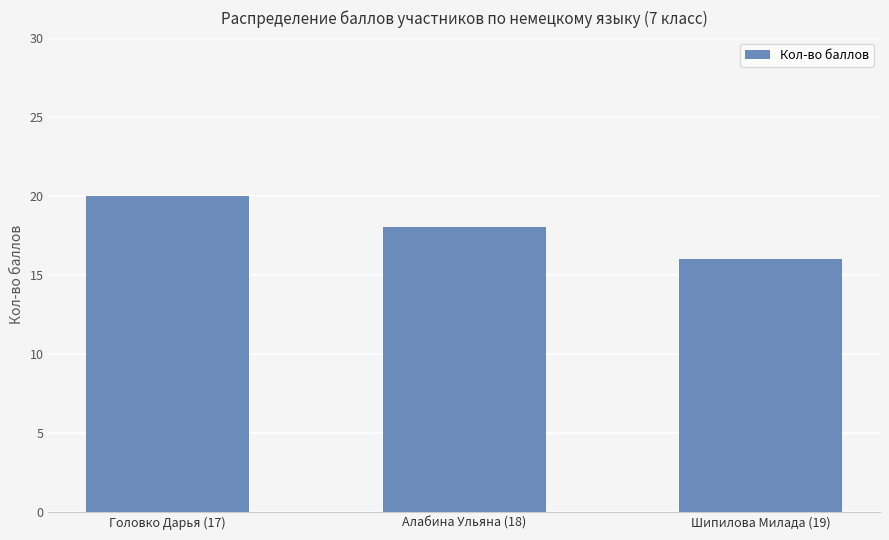

Where is the data nearest to the value 18?

Алабина Ульяна (18)